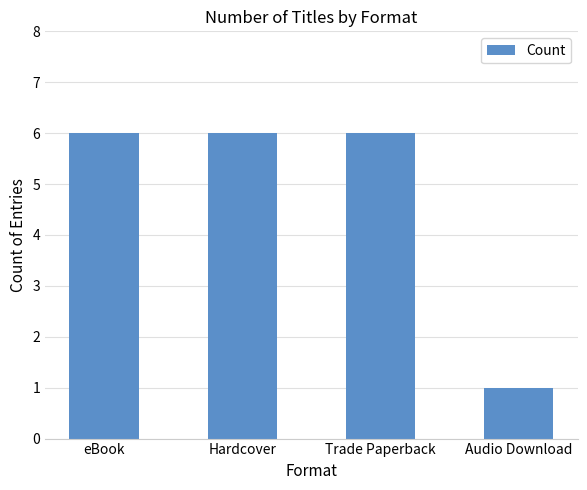

Are the bars grouped side by side (vs. stacked)?

No